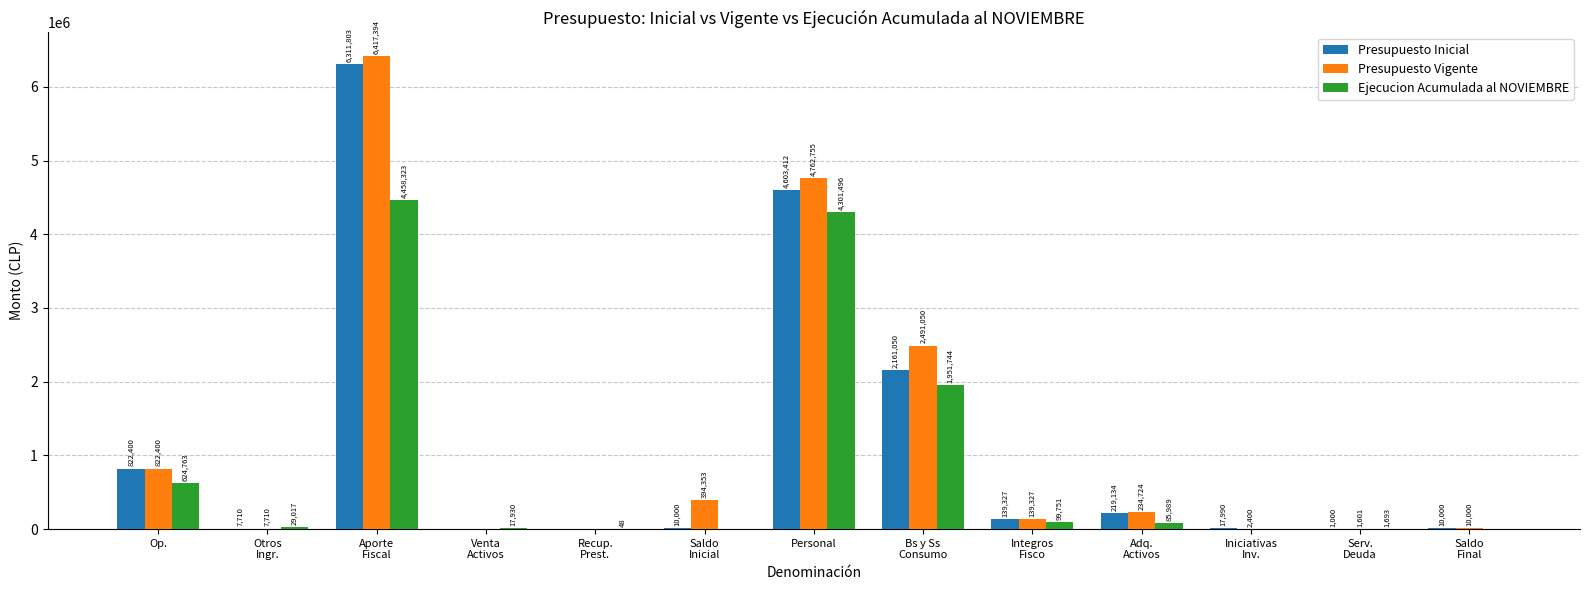

What is the maximum value for Ejecucion Acumulada al NOVIEMBRE?

4458323